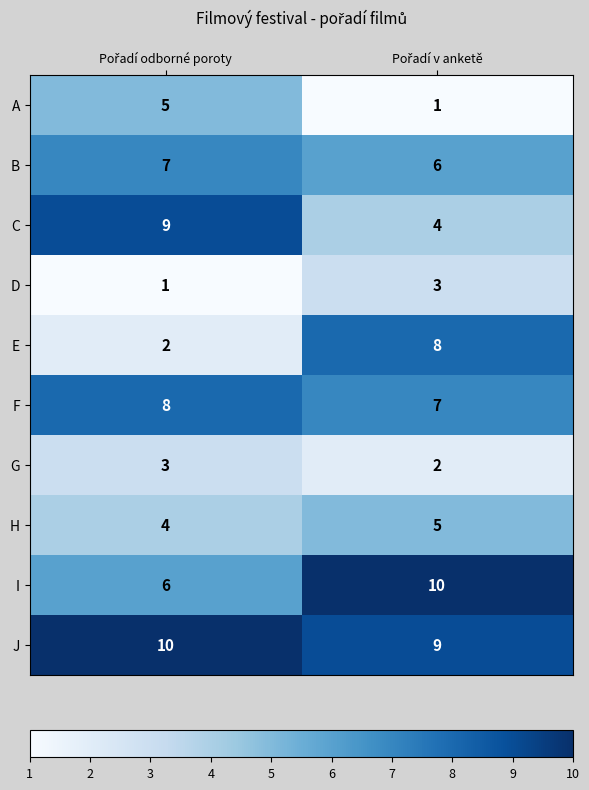

At how many categories does at least one series exceed 3?

2